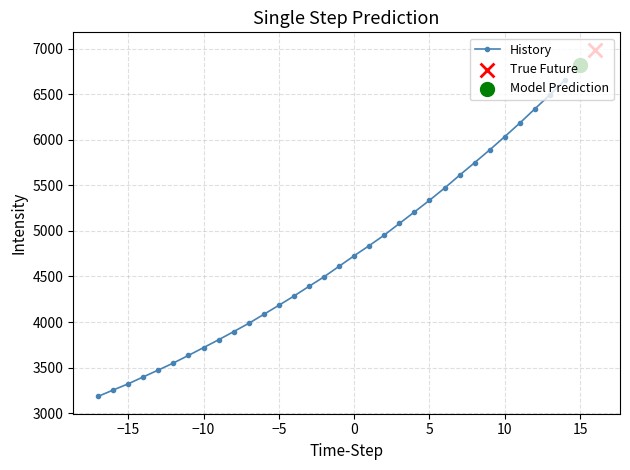

What is the minimum value for History?

3184.4